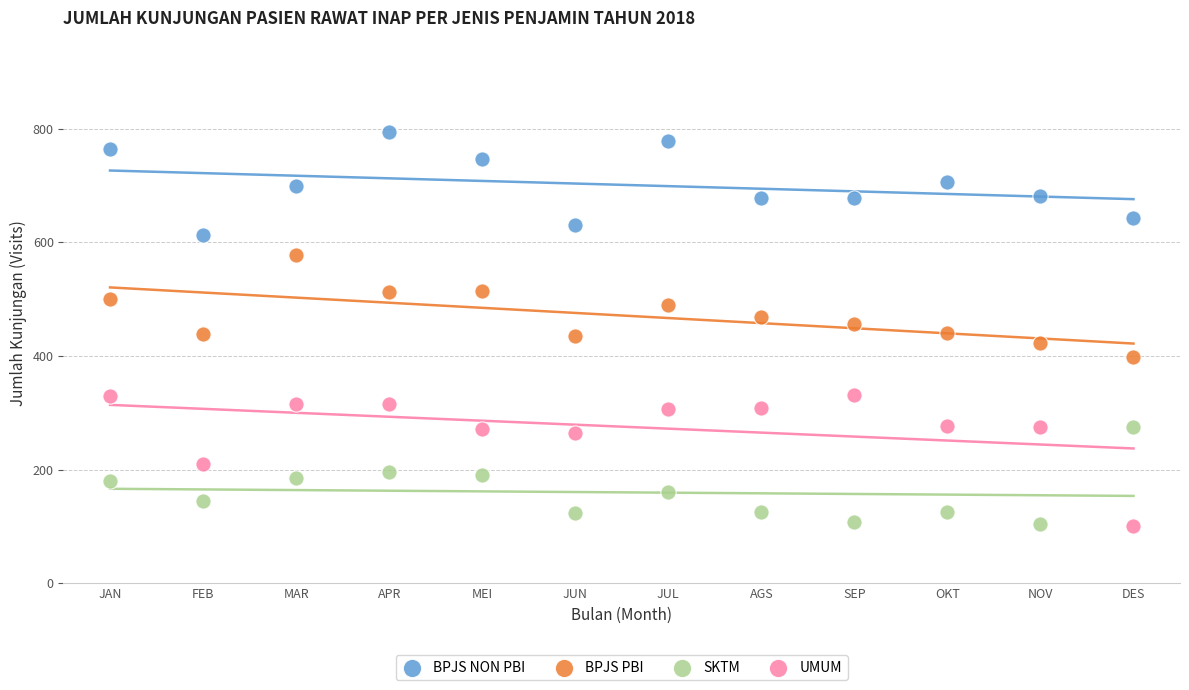

Which series has the widest spread of Y values?

UMUM